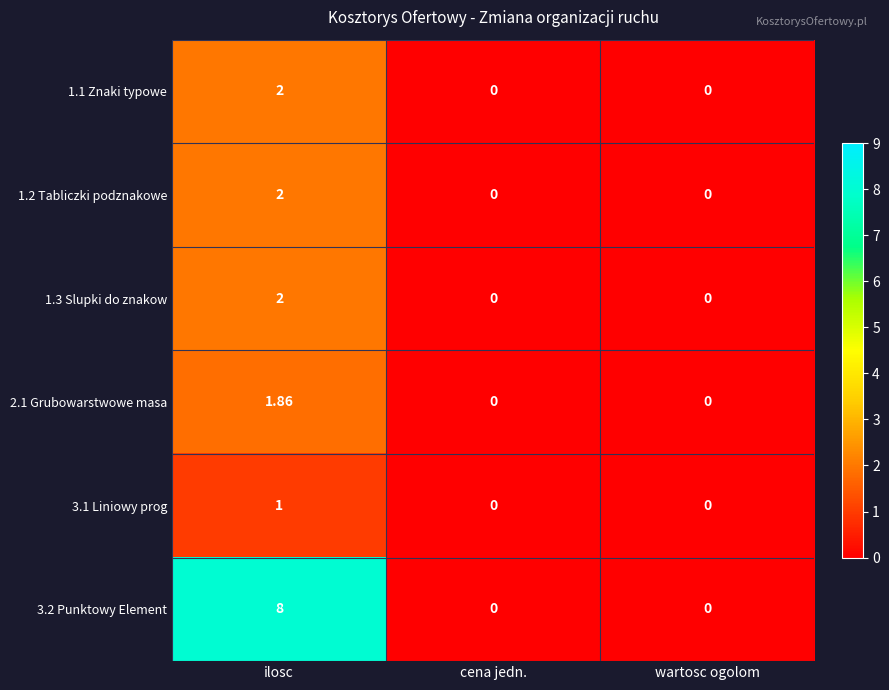

At which category is the sum across all series the highest?

ilosc